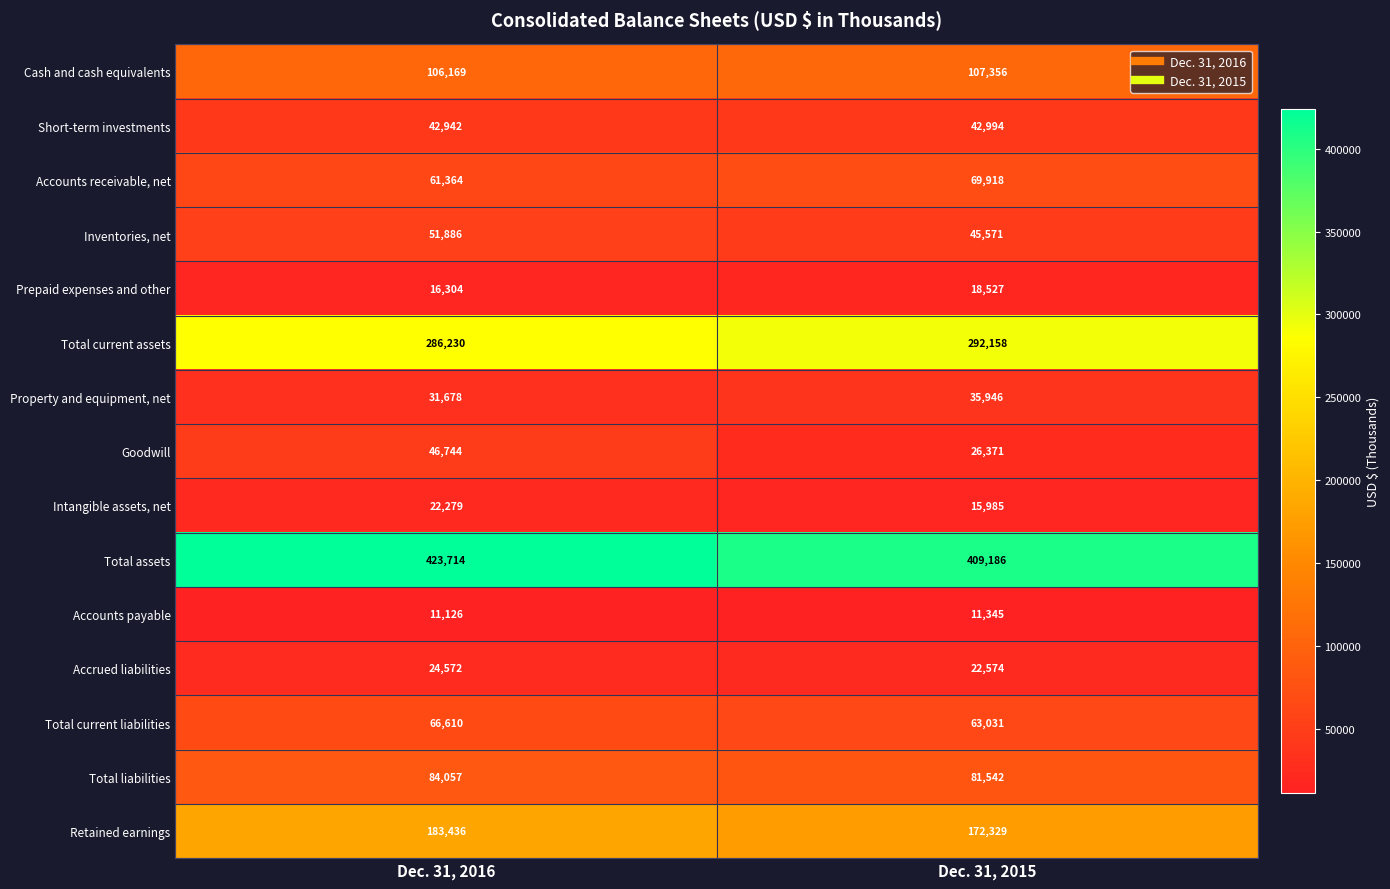

At which label is Retained earnings closest to 177882?

Dec. 31, 2015